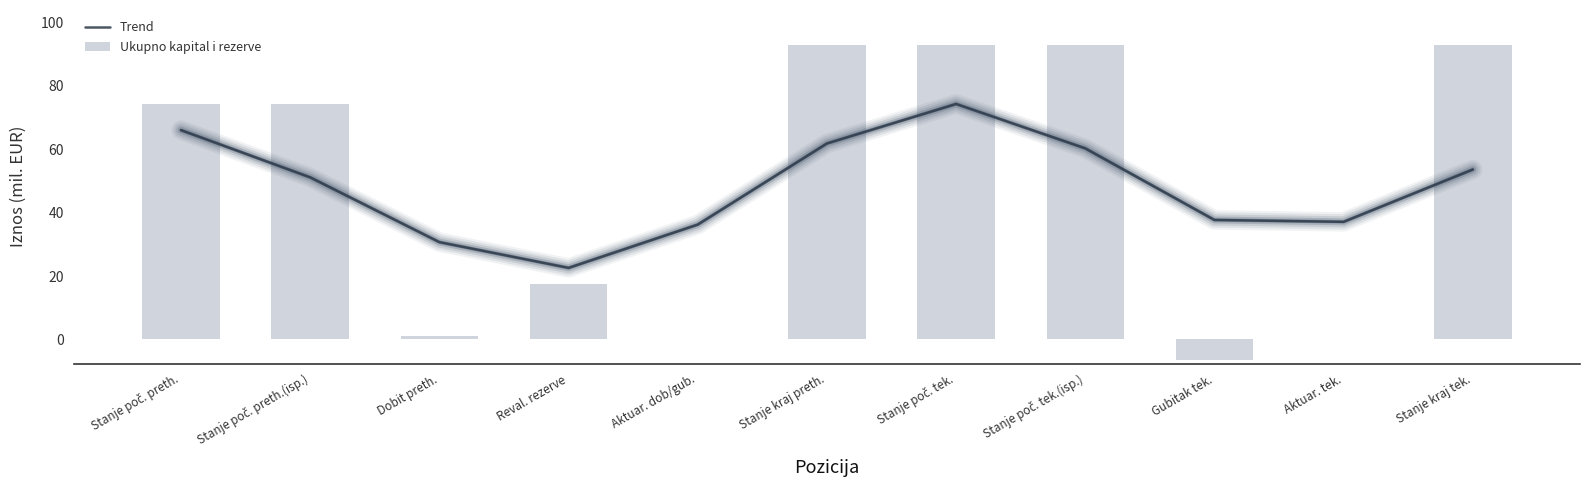

Which series has the widest spread of values?

Ukupno kapital i rezerve